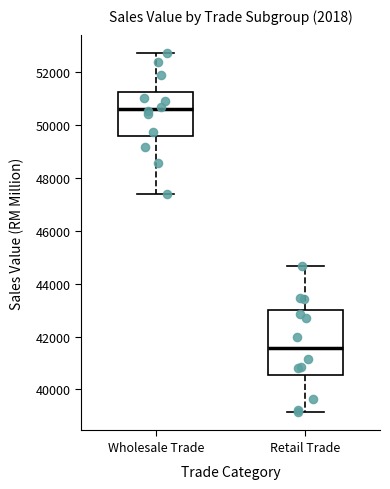

Reading left to right, transcribe this box plot: for each box, give where its median line is, the range the box spans, and where its two whiskers end, as read against the y-axis. The values are not printed on the chart, so give them approximately, as read against the axis.

Wholesale Trade: median 50600, box 49600 to 51200, whiskers 47400 to 52800
Retail Trade: median 41600, box 40600 to 43000, whiskers 39200 to 44600